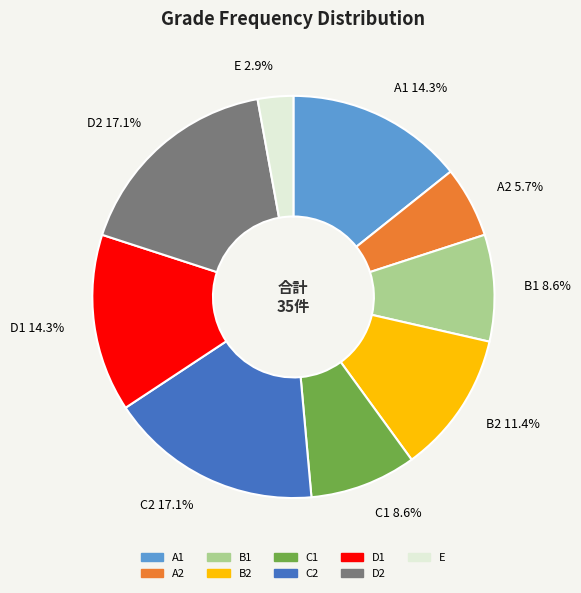

To the nearest percent, what is the difference between the largest and smallest slice percentages?

14%